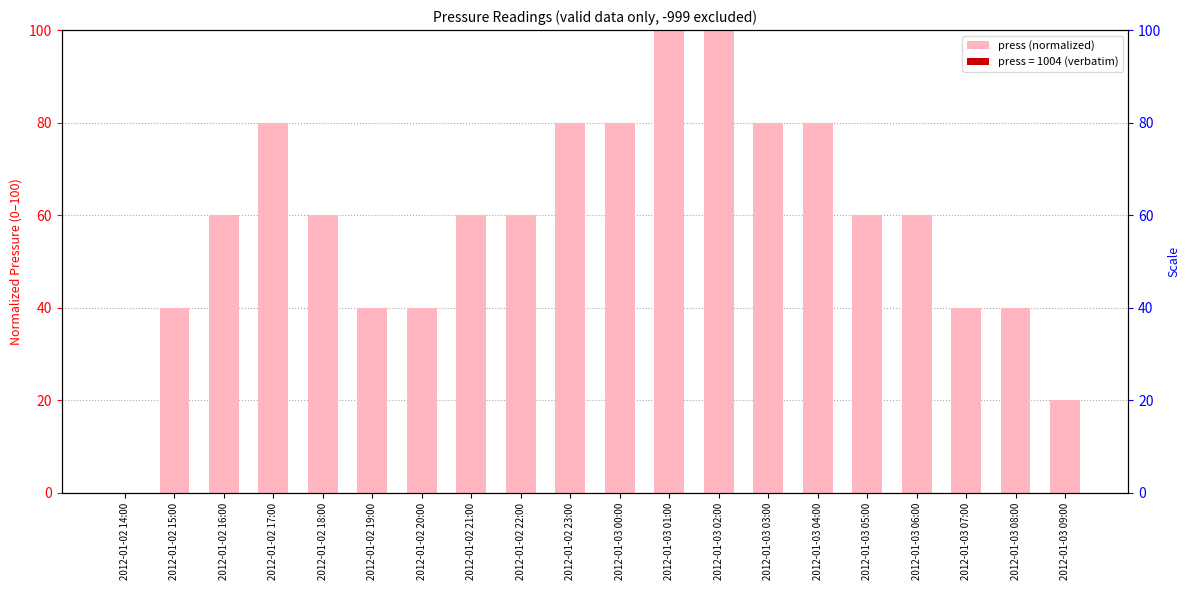

Count the number of data series in this chart.

1